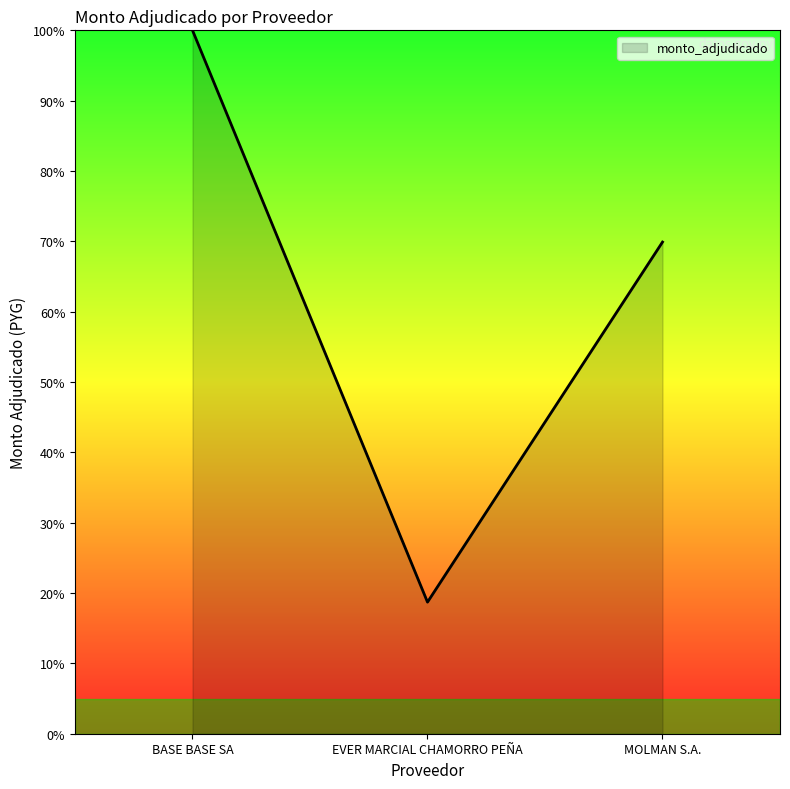

Read the value at EVER MARCIAL CHAMORRO PEÑA.

18.7